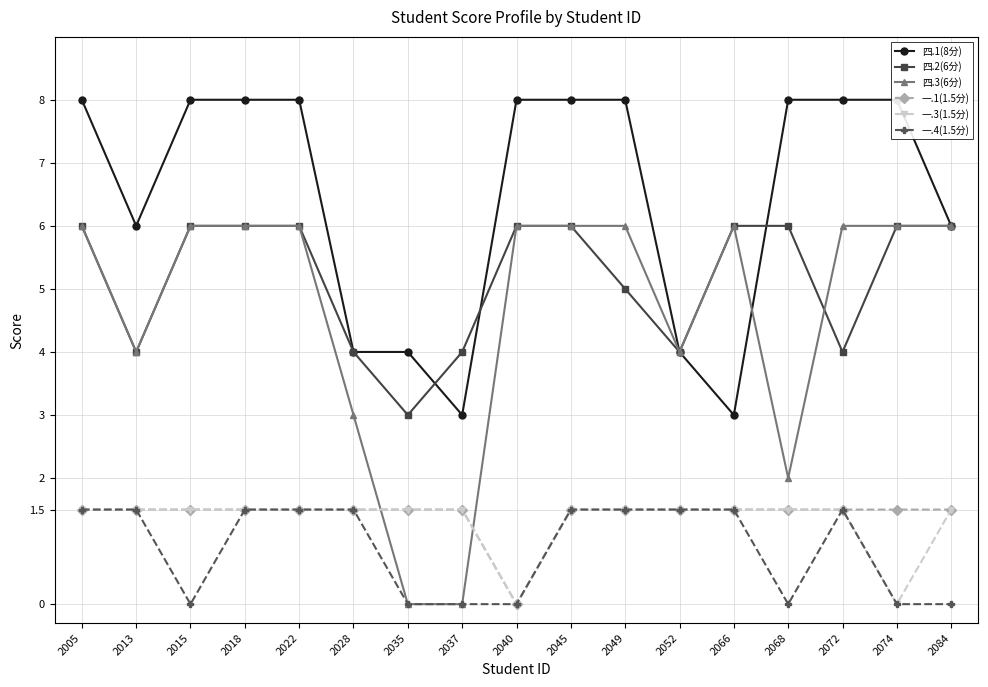

Reading left to right, list all the values displayed in this chart.

四.1(8分): 2005=8.0	2013=6.0	2015=8.0	2018=8.0	2022=8.0	2028=4.0	2035=4.0	2037=3.0	2040=8.0	2045=8.0	2049=8.0	2052=4.0	2066=3.0	2068=8.0	2072=8.0	2074=8.0	2084=6.0
四.2(6分): 2005=6.0	2013=4.0	2015=6.0	2018=6.0	2022=6.0	2028=4.0	2035=3.0	2037=4.0	2040=6.0	2045=6.0	2049=5.0	2052=4.0	2066=6.0	2068=6.0	2072=4.0	2074=6.0	2084=6.0
四.3(6分): 2005=6.0	2013=4.0	2015=6.0	2018=6.0	2022=6.0	2028=3.0	2035=0.0	2037=0.0	2040=6.0	2045=6.0	2049=6.0	2052=4.0	2066=6.0	2068=2.0	2072=6.0	2074=6.0	2084=6.0
一.1(1.5分): 2005=1.5	2013=1.5	2015=1.5	2018=1.5	2022=1.5	2028=1.5	2035=1.5	2037=1.5	2040=0.0	2045=1.5	2049=1.5	2052=1.5	2066=1.5	2068=1.5	2072=1.5	2074=1.5	2084=1.5
一.3(1.5分): 2005=1.5	2013=1.5	2015=1.5	2018=1.5	2022=1.5	2028=1.5	2035=1.5	2037=1.5	2040=0.0	2045=1.5	2049=1.5	2052=1.5	2066=1.5	2068=1.5	2072=1.5	2074=0.0	2084=1.5
一.4(1.5分): 2005=1.5	2013=1.5	2015=0.0	2018=1.5	2022=1.5	2028=1.5	2035=0.0	2037=0.0	2040=0.0	2045=1.5	2049=1.5	2052=1.5	2066=1.5	2068=0.0	2072=1.5	2074=0.0	2084=0.0